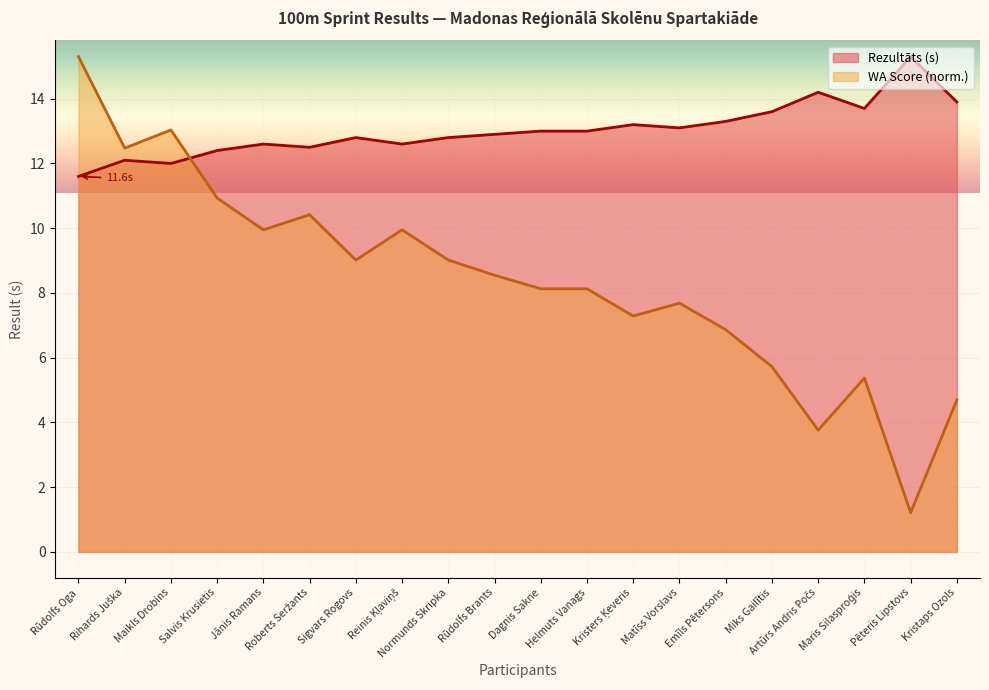

Which has a higher value, Rihards Juška or Rūdolfs Oga?

Rihards Juška